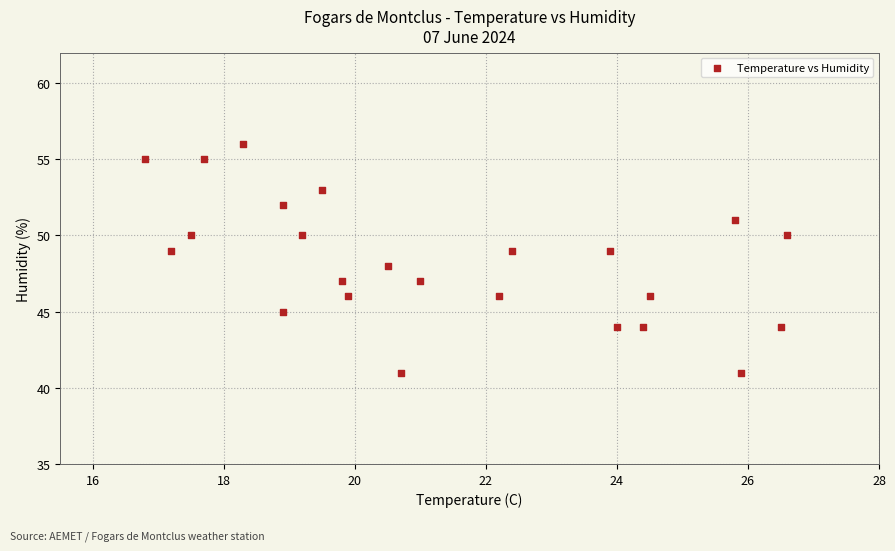

What is the range of Y values (max minus min)?

15